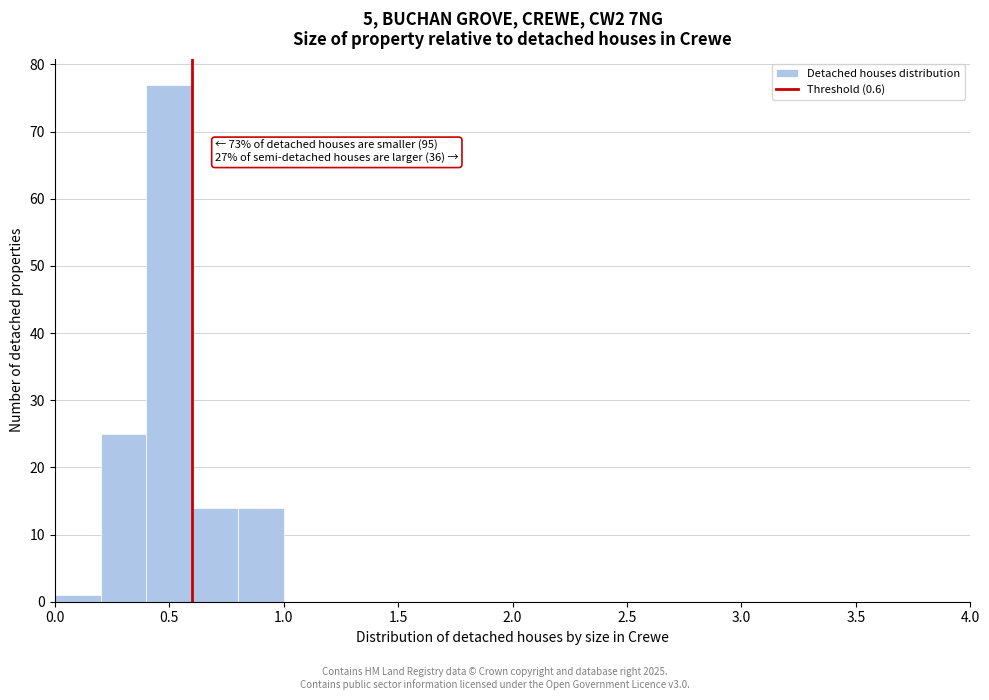

Which range on the x-axis has the tallest bar?

0.4 to 0.6